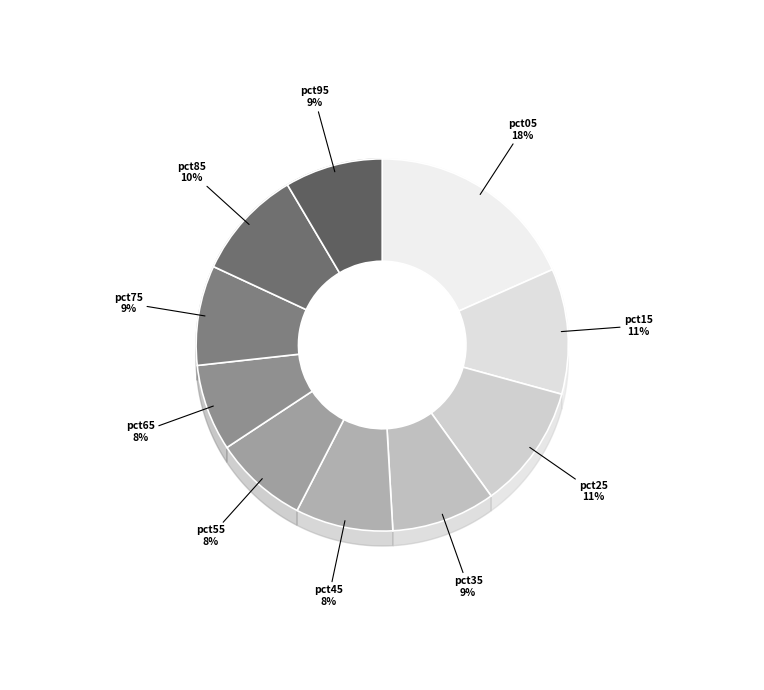

What is the largest slice in the pie chart?

pct05